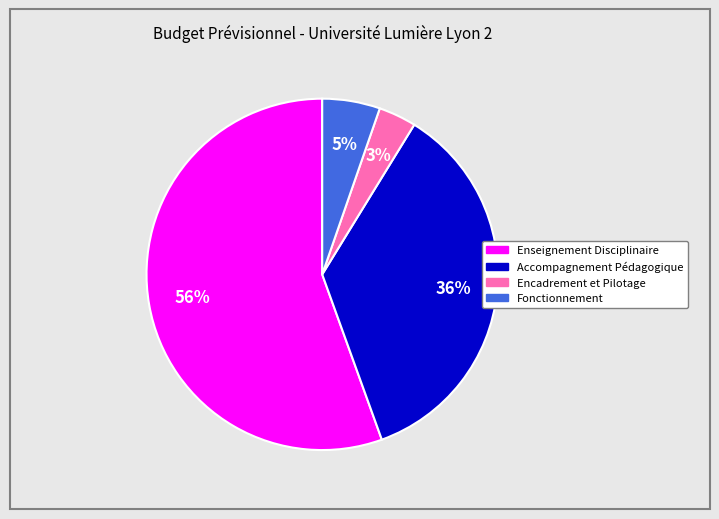

Rank the categories by value from lowest to highest.

Encadrement et Pilotage, Fonctionnement, Accompagnement Pédagogique, Enseignement Disciplinaire